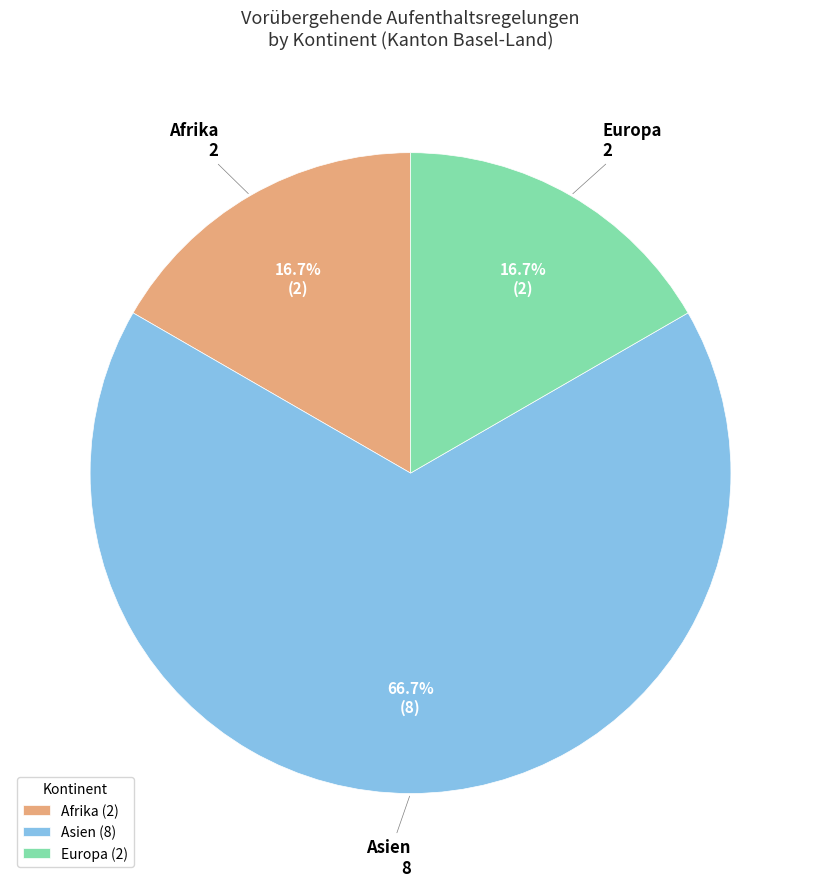

Which slice is the largest?

Asien